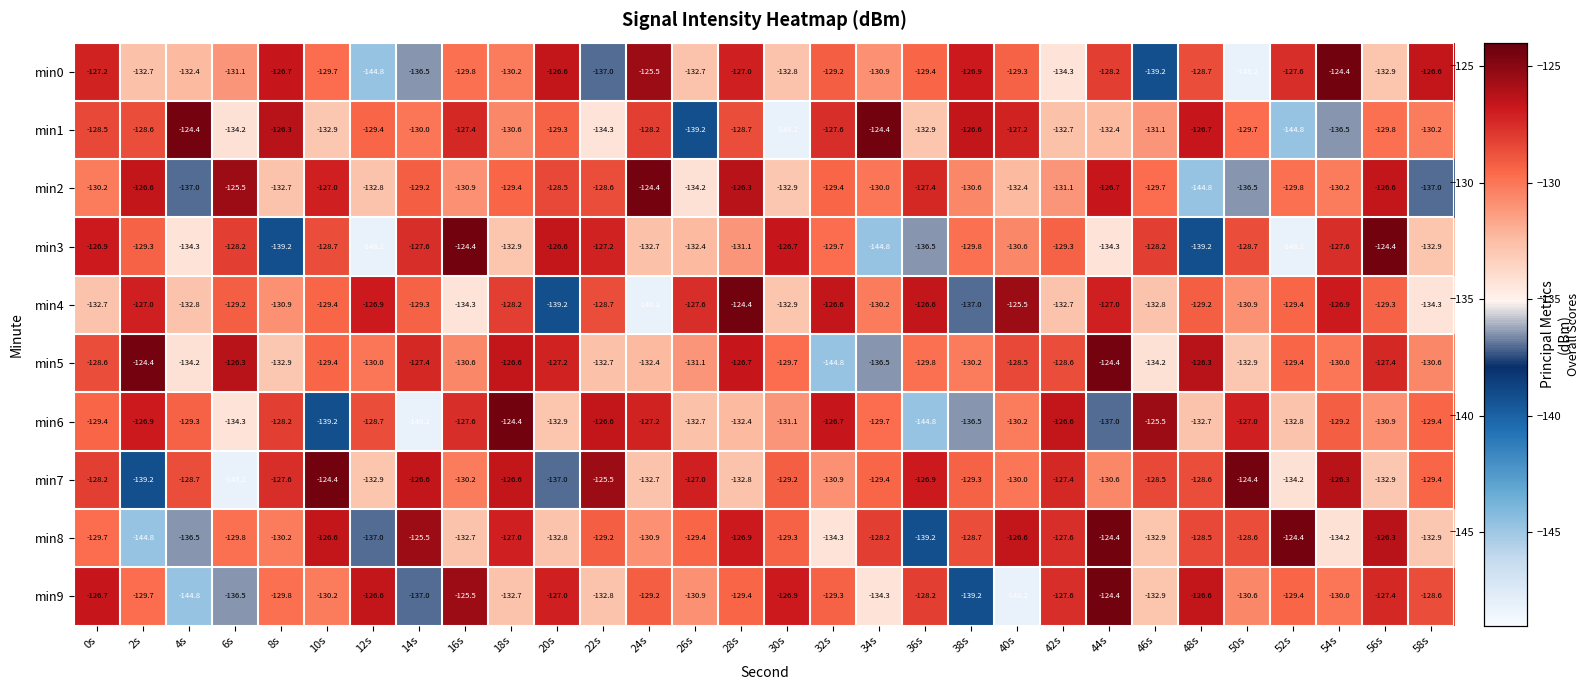

True or false: min0 has a value of -129.8 at 16s.

True